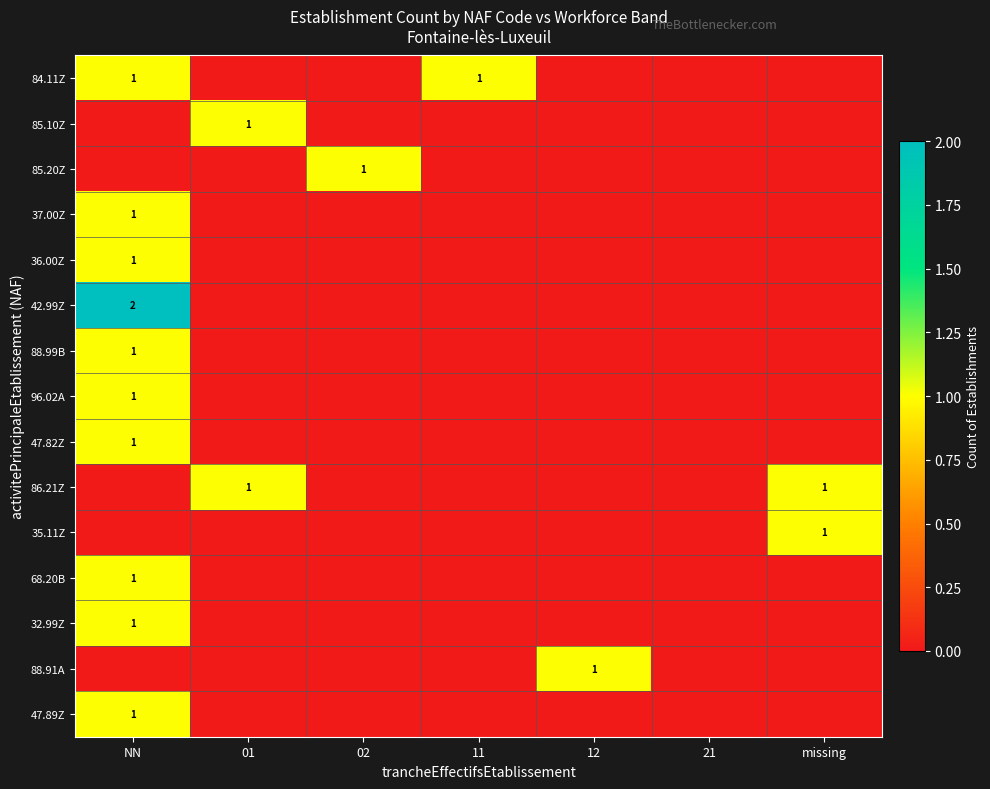

Is it true that 84.11Z equals 1 at 11?

True